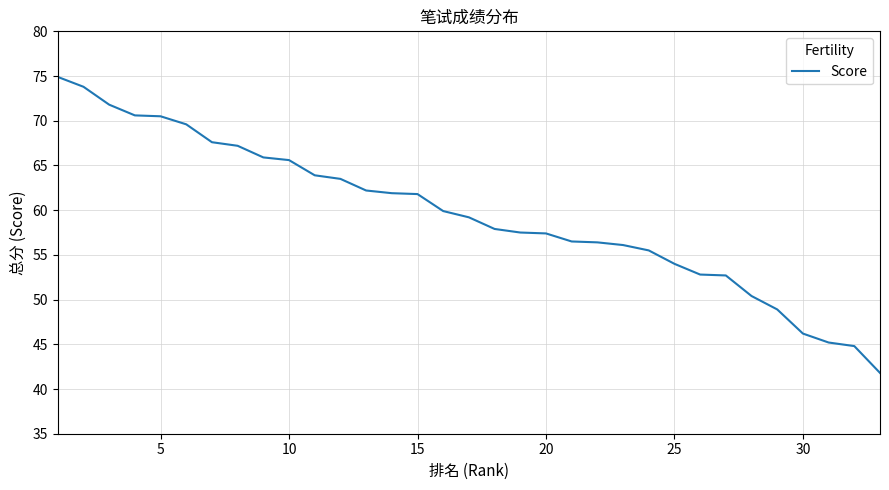

What is the difference between the maximum and minimum values?

33.1